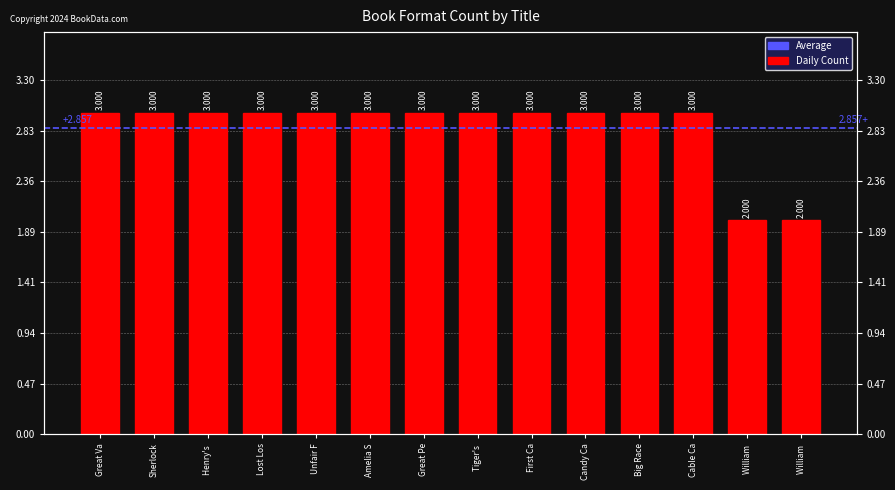

Which has a higher value, Henry's or Great Pe?

Henry's